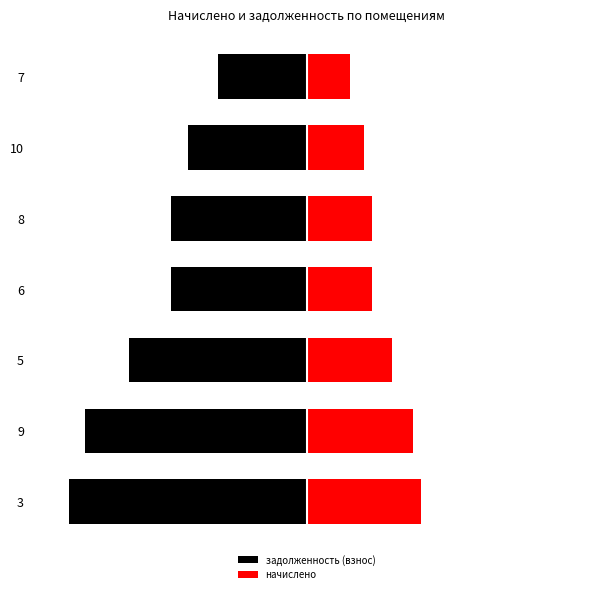

What is the difference between the highest and lowest values at 7?

6387.2